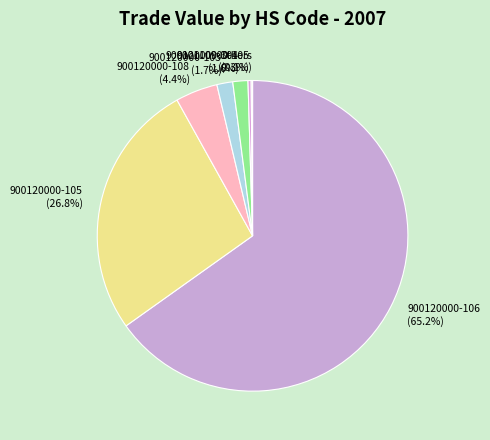

Combined, do 900120000-106 (65.2%) and 900120000-108 (4.4%) account for over 50%?

Yes